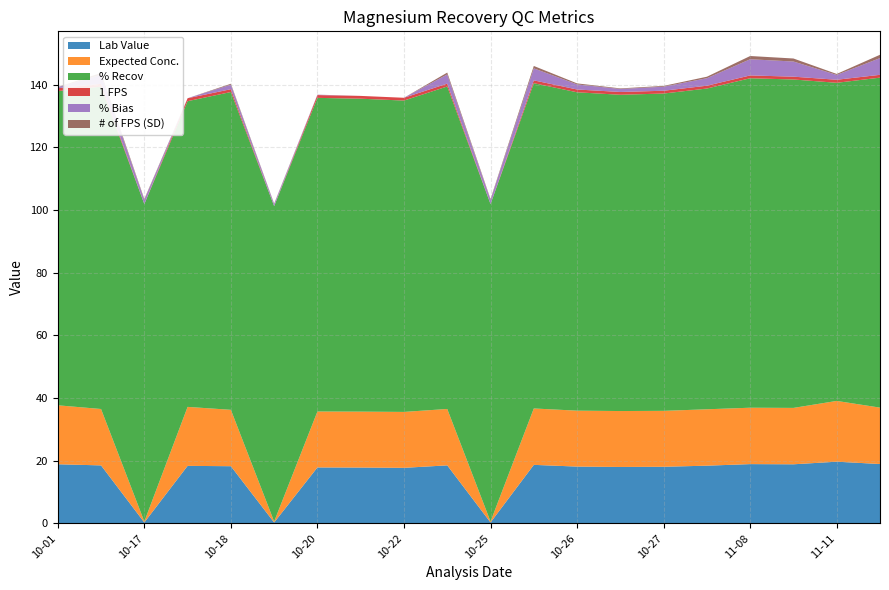

Reading left to right, what are all the values shown in this chart?

Lab Value: 2011-10-01=18.9	2011-10-13=18.5	2011-10-17=0.3	2011-10-18=18.4	2011-10-18=18.3	2011-10-20=0.3	2011-10-20=17.9	2011-10-21=17.8	2011-10-22=17.7	2011-10-22=18.5	2011-10-25=0.3	2011-10-25=18.7	2011-10-26=18.1	2011-10-26=18.0	2011-10-27=18.1	2011-10-27=18.4	2011-11-08=18.9	2011-11-10=18.9	2011-11-11=19.7	2011-11-14=19.0
Expected Conc.: 2011-10-01=18.8	2011-10-13=18.0	2011-10-17=0.3	2011-10-18=18.8	2011-10-18=18.0	2011-10-20=0.3	2011-10-20=17.9	2011-10-21=17.9	2011-10-22=17.9	2011-10-22=18.0	2011-10-25=0.3	2011-10-25=18.0	2011-10-26=17.9	2011-10-26=17.9	2011-10-27=17.9	2011-10-27=18.0	2011-11-08=18.0	2011-11-10=18.0	2011-11-11=19.4	2011-11-14=18.0
% Recov: 2011-10-01=100.3	2011-10-13=102.9	2011-10-17=101.3	2011-10-18=97.6	2011-10-18=101.4	2011-10-20=100.7	2011-10-20=100.1	2011-10-21=99.9	2011-10-22=99.4	2011-10-22=102.9	2011-10-25=101.3	2011-10-25=103.8	2011-10-26=101.6	2011-10-26=101.0	2011-10-27=101.3	2011-10-27=102.4	2011-11-08=105.2	2011-11-10=104.8	2011-11-11=101.5	2011-11-14=105.3
1 FPS: 2011-10-01=0.9	2011-10-13=0.9	2011-10-17=0.0	2011-10-18=0.9	2011-10-18=0.9	2011-10-20=0.0	2011-10-20=0.9	2011-10-21=0.9	2011-10-22=0.9	2011-10-22=0.9	2011-10-25=0.0	2011-10-25=0.9	2011-10-26=0.9	2011-10-26=0.9	2011-10-27=0.9	2011-10-27=0.9	2011-11-08=0.9	2011-11-10=0.9	2011-11-11=1.0	2011-11-14=0.9
% Bias: 2011-10-01=0.3	2011-10-13=2.9	2011-10-17=1.3	2011-10-18=-2.4	2011-10-18=1.4	2011-10-20=0.7	2011-10-20=0.1	2011-10-21=-0.1	2011-10-22=-0.6	2011-10-22=2.9	2011-10-25=1.3	2011-10-25=3.8	2011-10-26=1.6	2011-10-26=1.0	2011-10-27=1.3	2011-10-27=2.4	2011-11-08=5.2	2011-11-10=4.8	2011-11-11=1.5	2011-11-14=5.3
# of FPS (SD): 2011-10-01=0.1	2011-10-13=0.6	2011-10-17=0.3	2011-10-18=-0.5	2011-10-18=0.3	2011-10-20=0.1	2011-10-20=0.0	2011-10-21=-0.0	2011-10-22=-0.1	2011-10-22=0.6	2011-10-25=0.3	2011-10-25=0.8	2011-10-26=0.3	2011-10-26=0.2	2011-10-27=0.3	2011-10-27=0.5	2011-11-08=1.0	2011-11-10=1.0	2011-11-11=0.3	2011-11-14=1.1